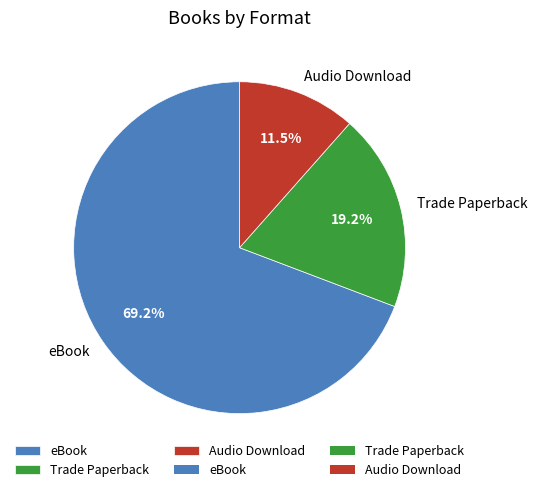

To the nearest percent, what is the difference between the eBook and Audio Download slice percentages?

58%